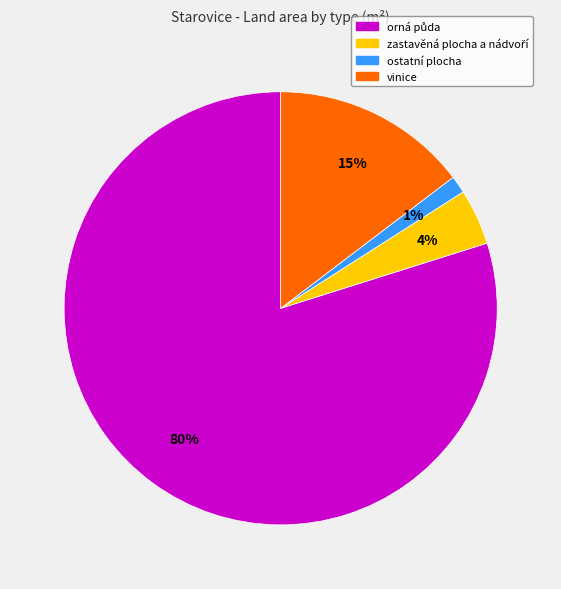

Which slice is the smallest?

ostatní plocha